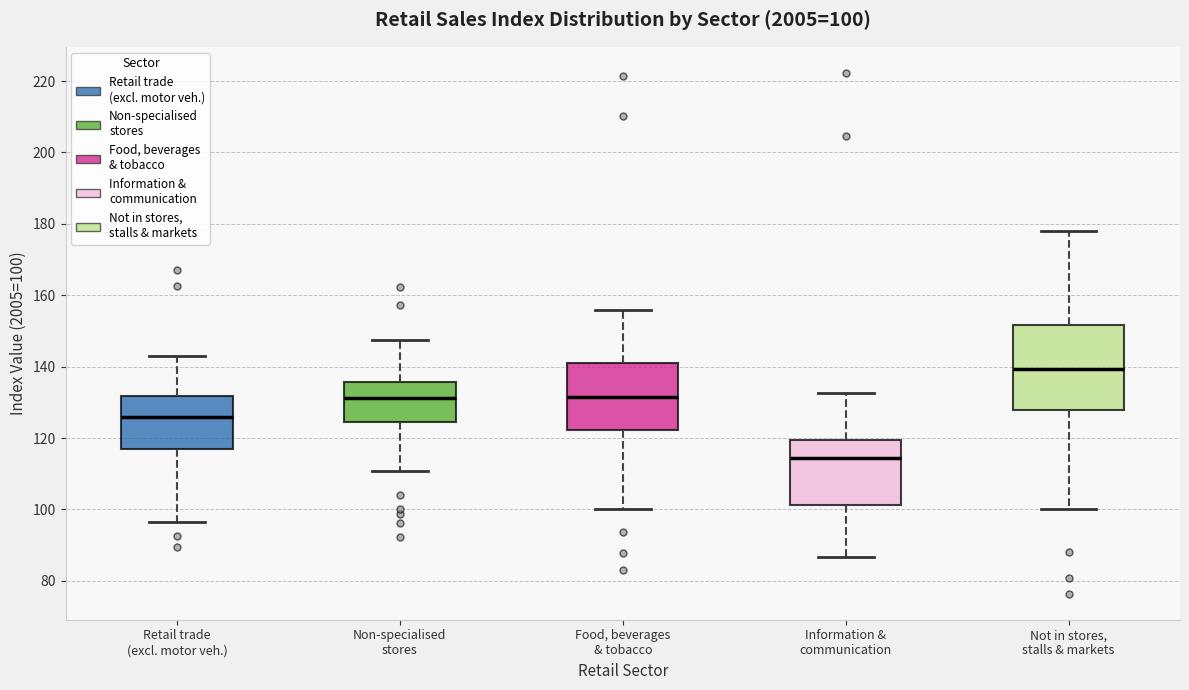

Which box's median line is the lowest?

Information & communication